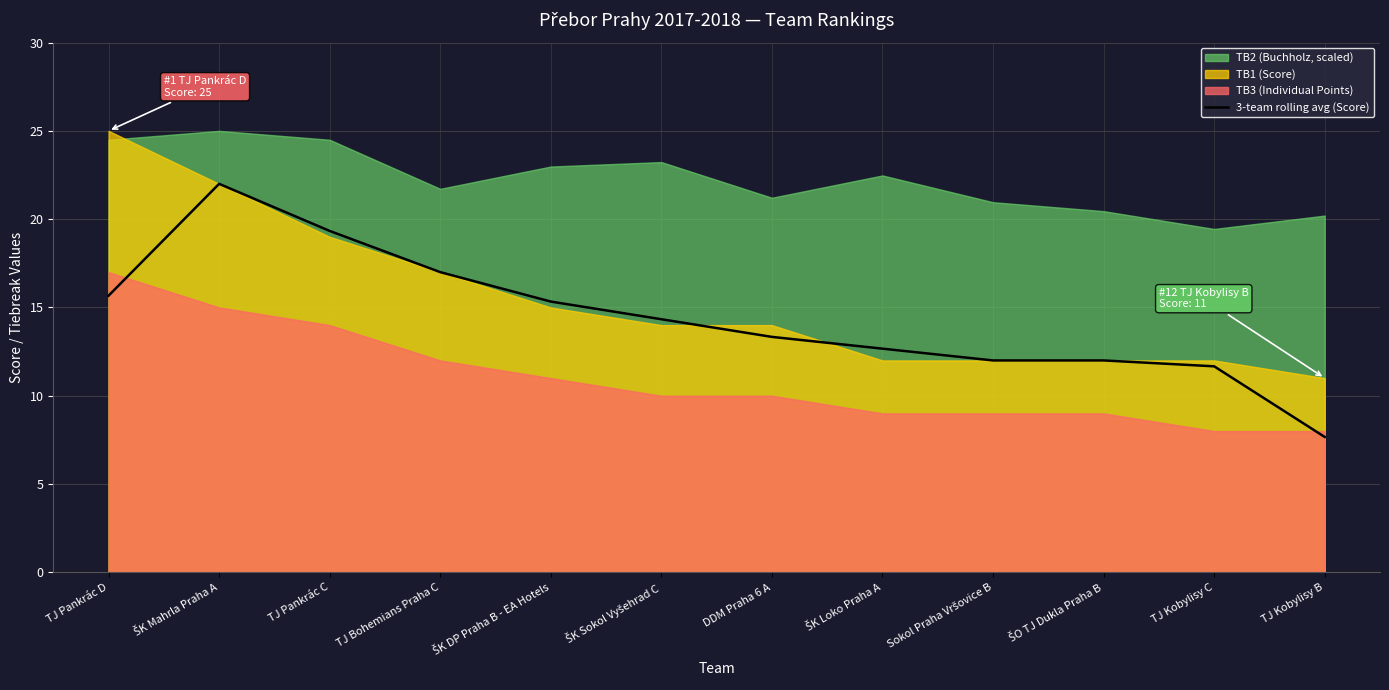

What is the label of the 5th point from the left?

ŠK DP Praha B - EA Hotels